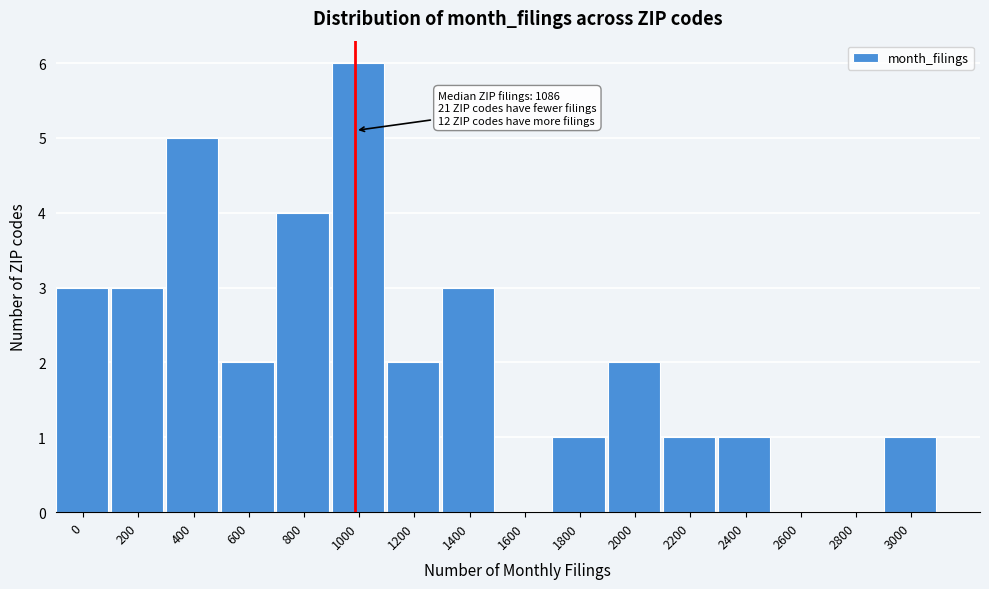

Reading left to right, what are all the values shown in this chart?

0=3	200=3	400=5	600=2	800=4	1000=6	1200=2	1400=3	1600=0	1800=1	2000=2	2200=1	2400=1	2600=0	2800=0	3000=1